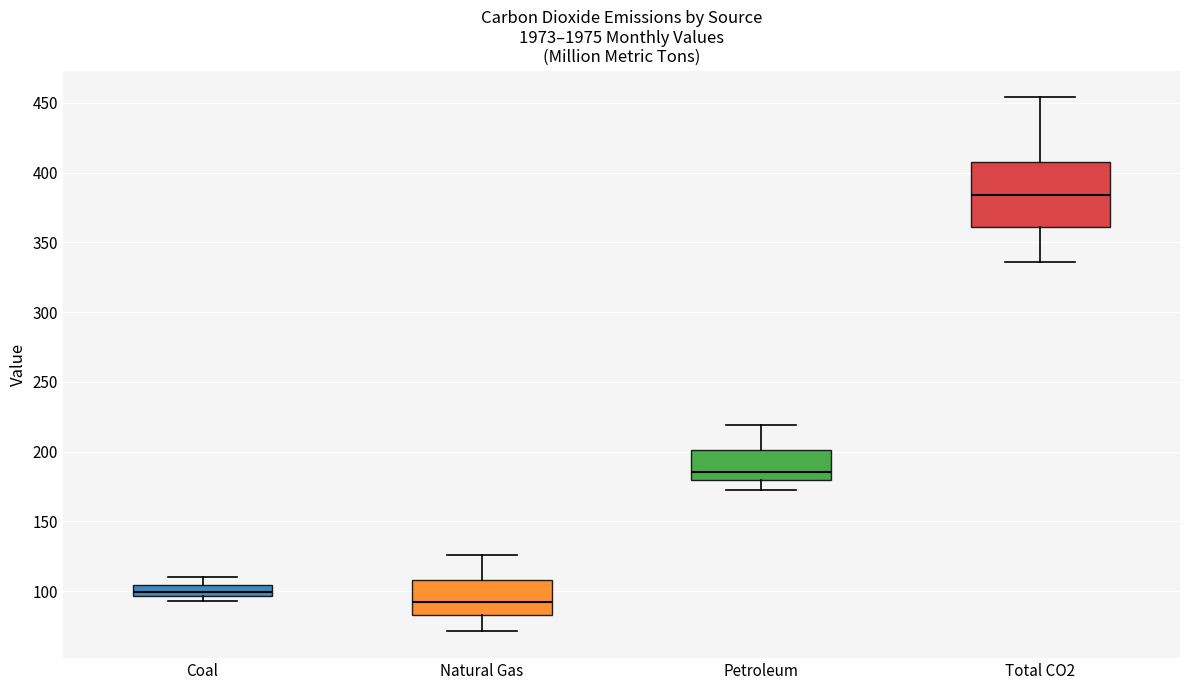

Which box is the tallest, from its lower edge to its upper edge?

Total CO2